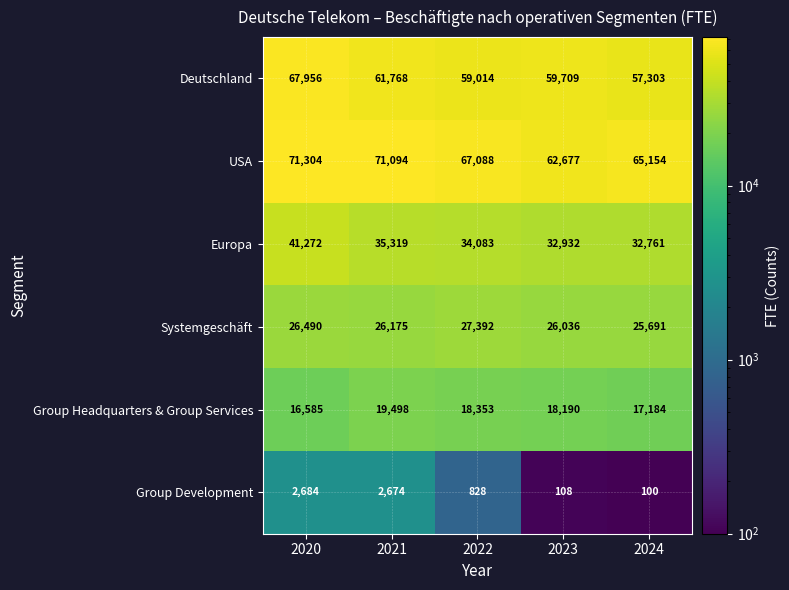

Rank the series by their maximum value, from highest to lowest.

USA, Deutschland, Europa, Systemgeschäft, Group Headquarters & Group Services, Group Development